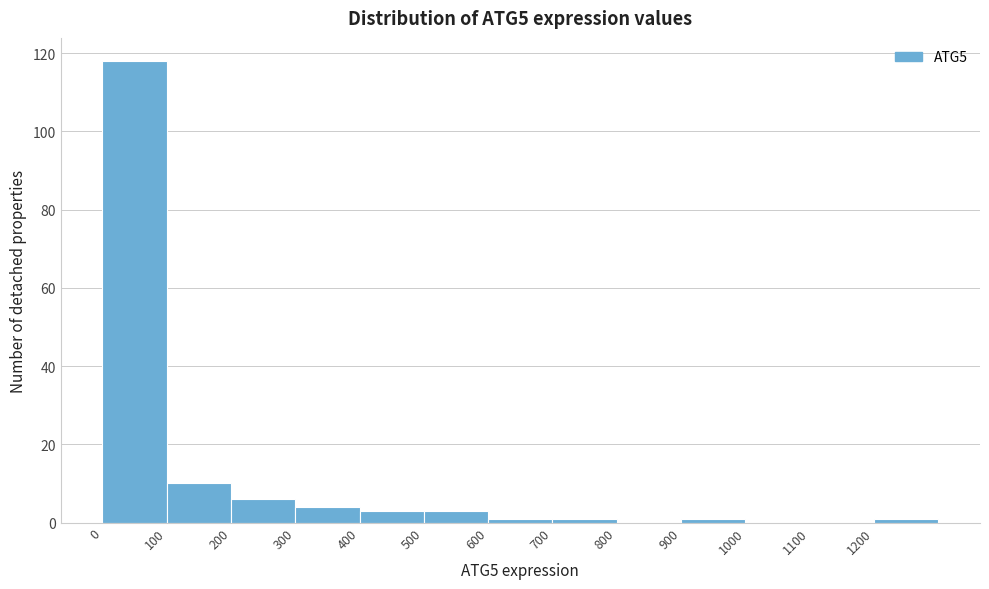

Reading left to right, list every bar in this chart as the range it spans on the x-axis followed by its height. The values are not printed on the chart, so give them approximately, as read against the axis.

0 to 100: 118
100 to 200: 10
200 to 300: 6
300 to 400: 4
400 to 500: 4
500 to 600: 4
600 to 700: under 2
700 to 800: under 2
800 to 900: 0
900 to 1000: under 2
1000 to 1100: 0
1100 to 1200: 0
1200 to 1300: under 2